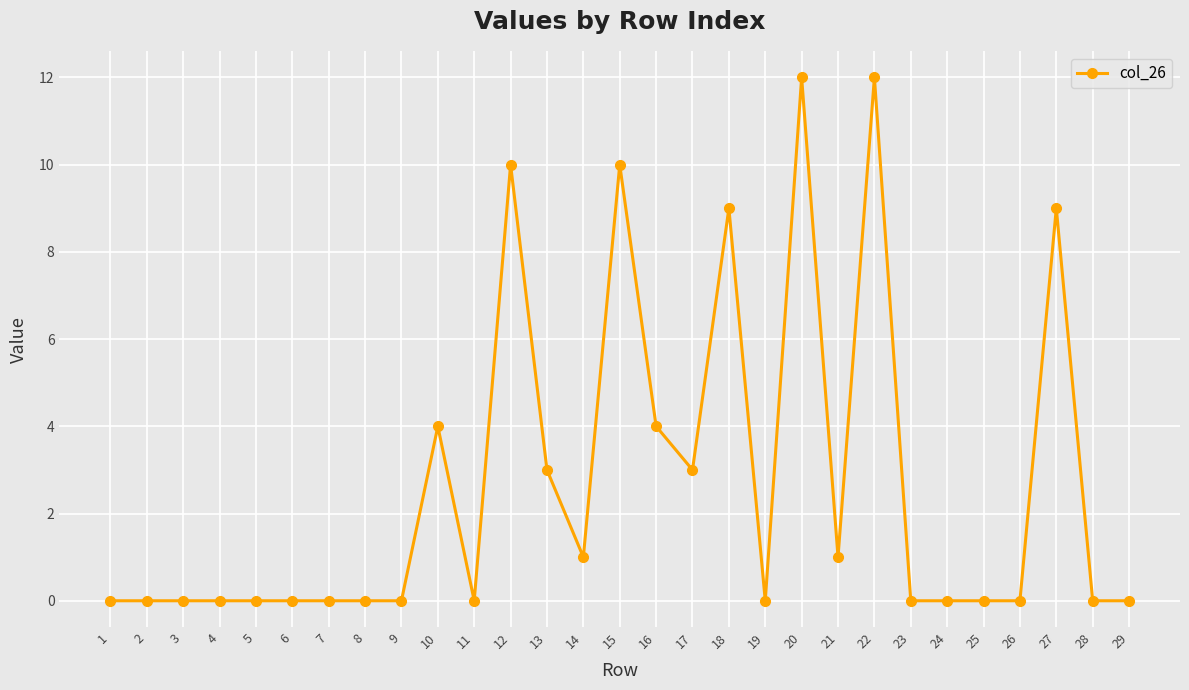

Is it true that the value at 13 is 1?

False